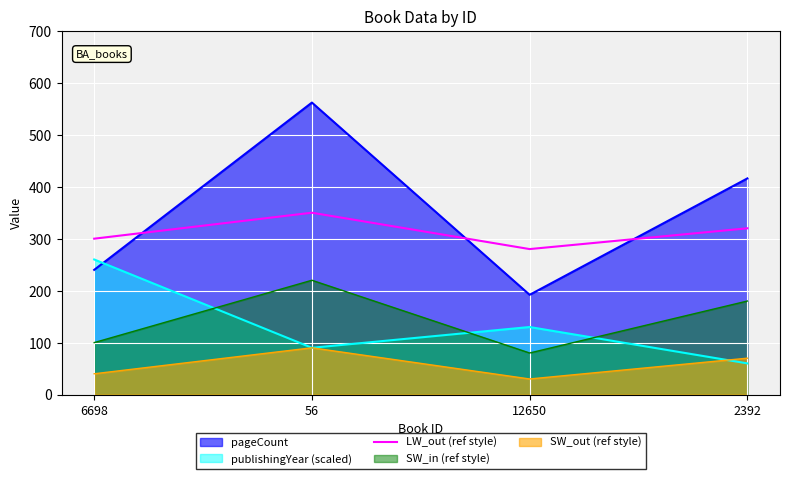

How many data points are less than 320?

2